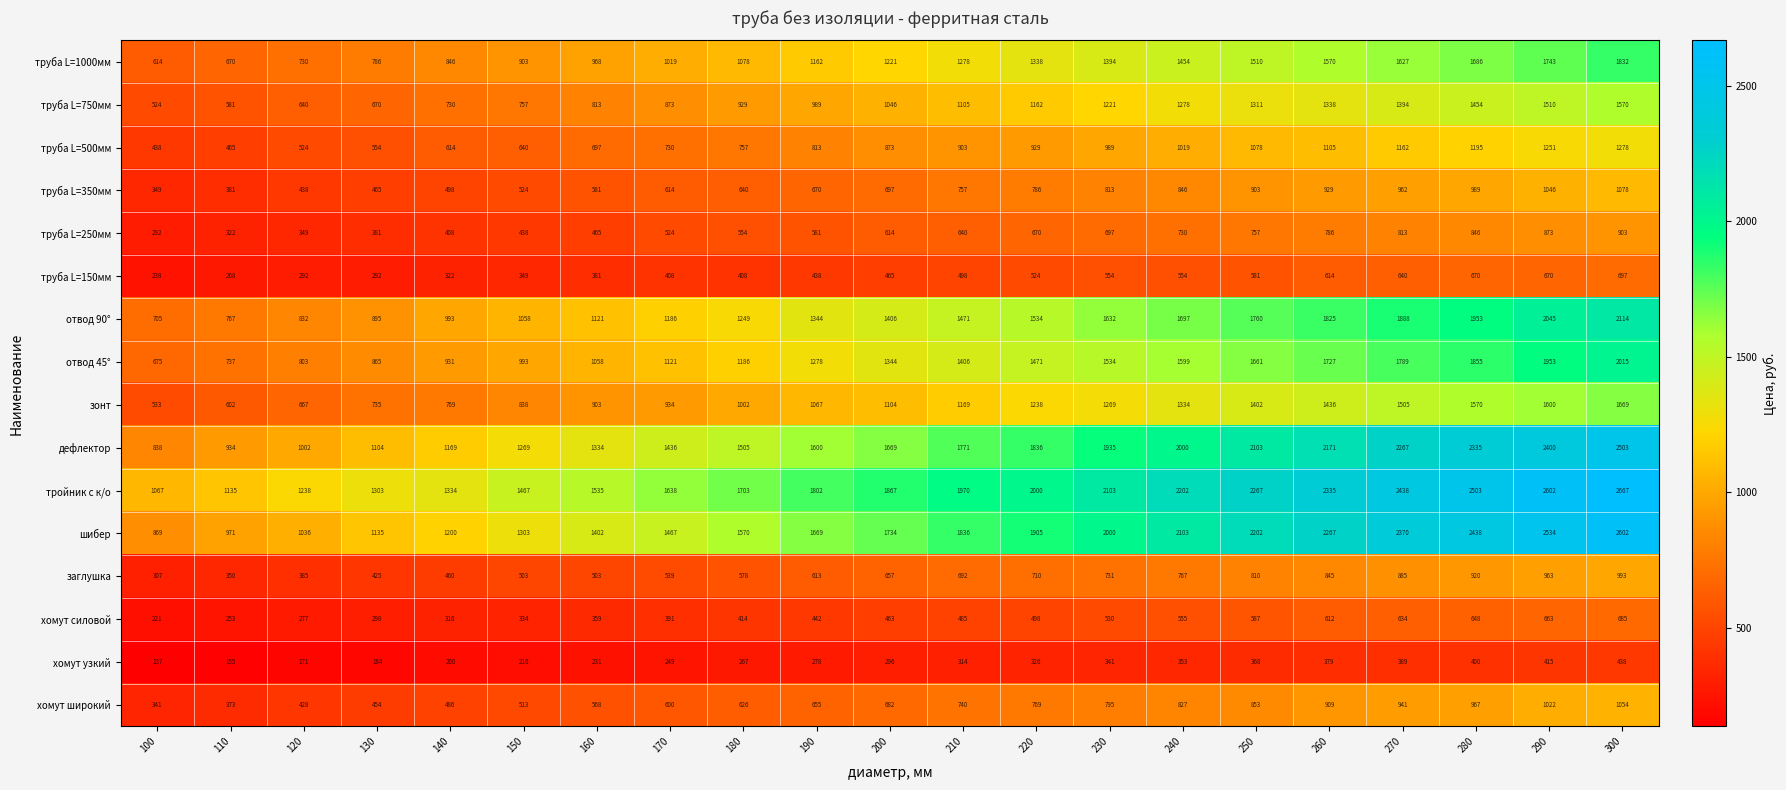

What is the difference between the maximum and minimum values in the труба L=250мм series?

611